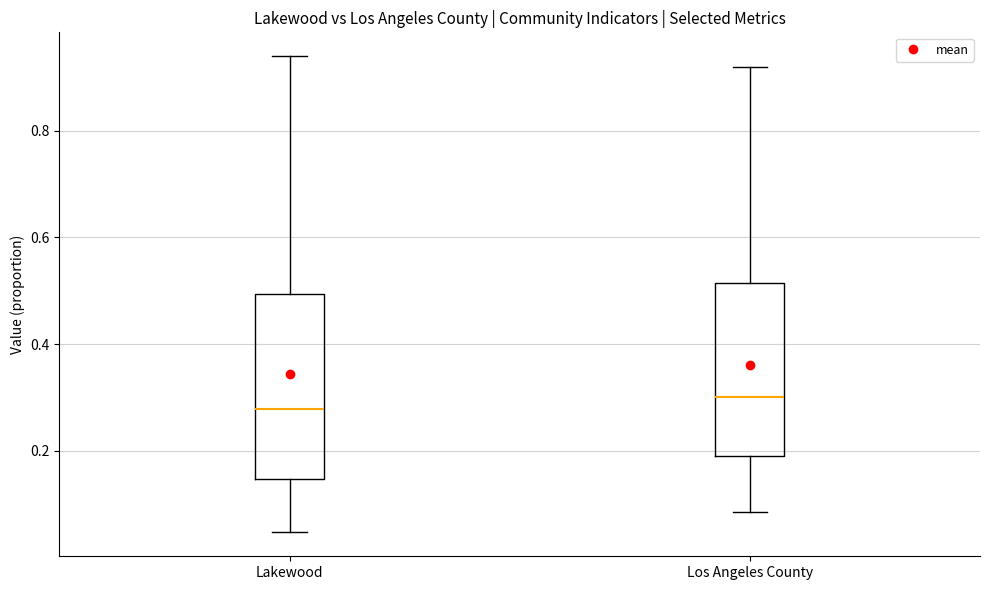

Where does the lower whisker of the box for Lakewood end on the y-axis? The values are not printed on the chart, so give them approximately, as read against the axis.

0.04